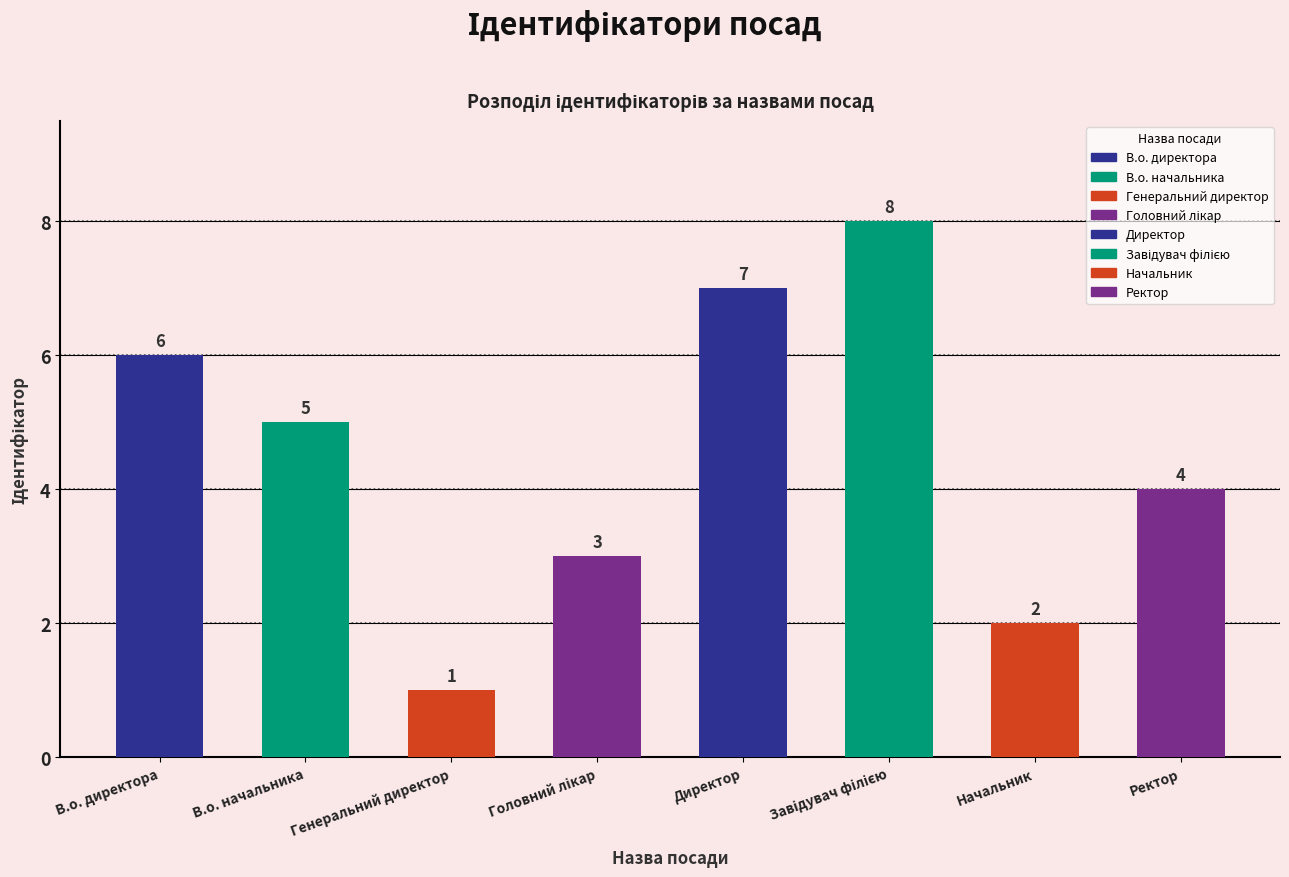

What is the average value?

4